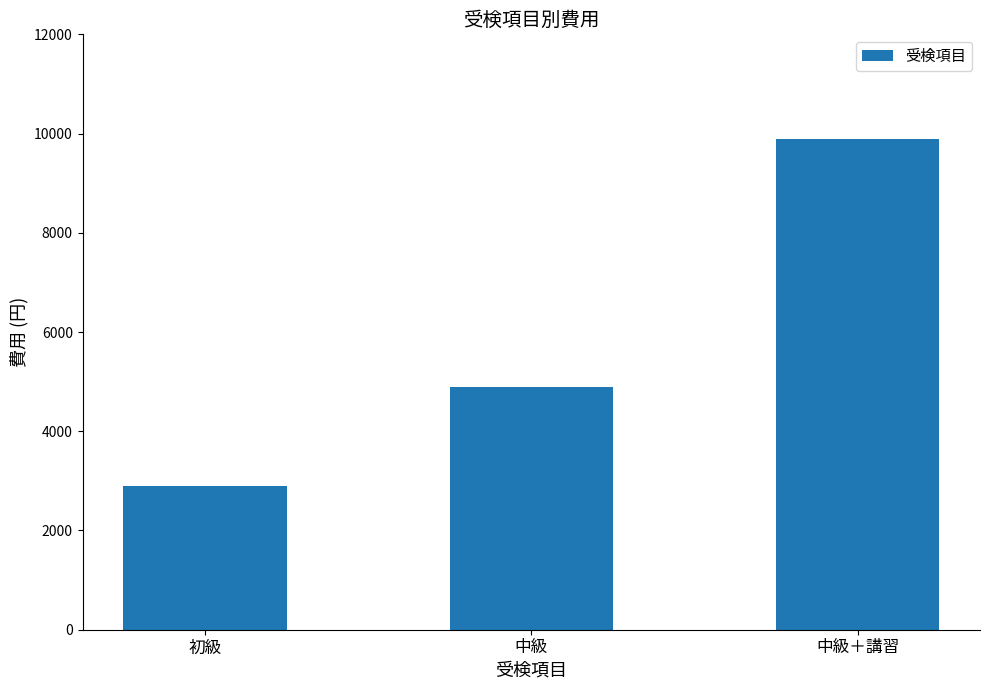

How many bars are there in total?

3